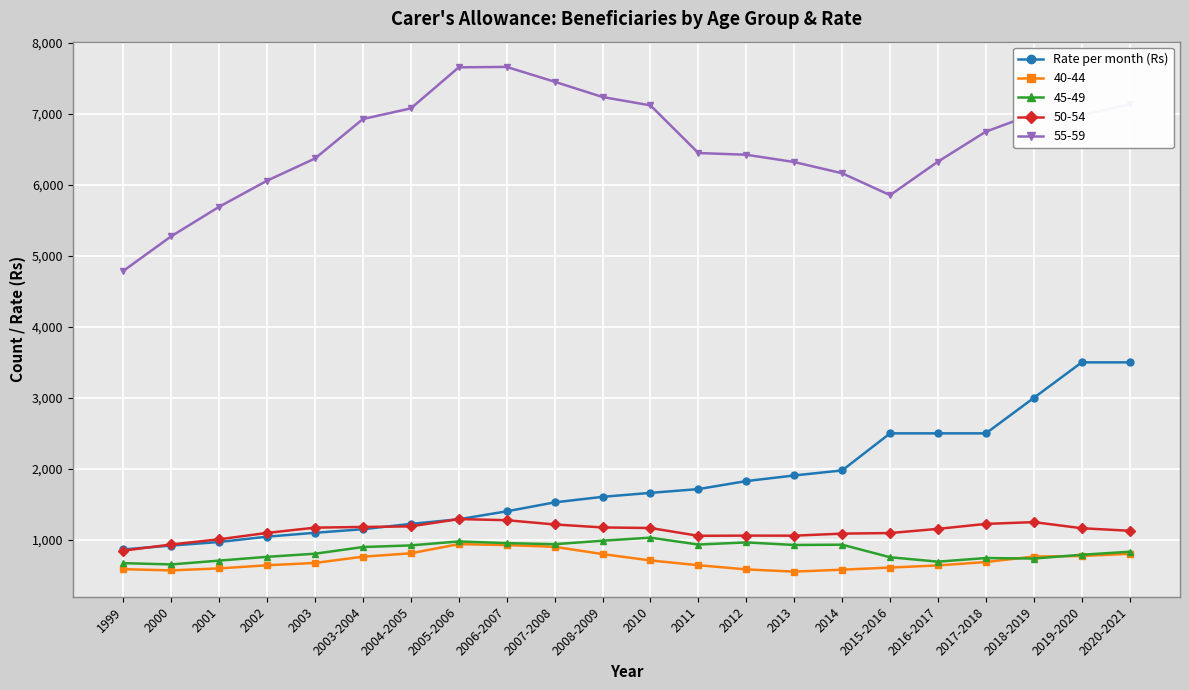

How many lines are shown in the chart?

5